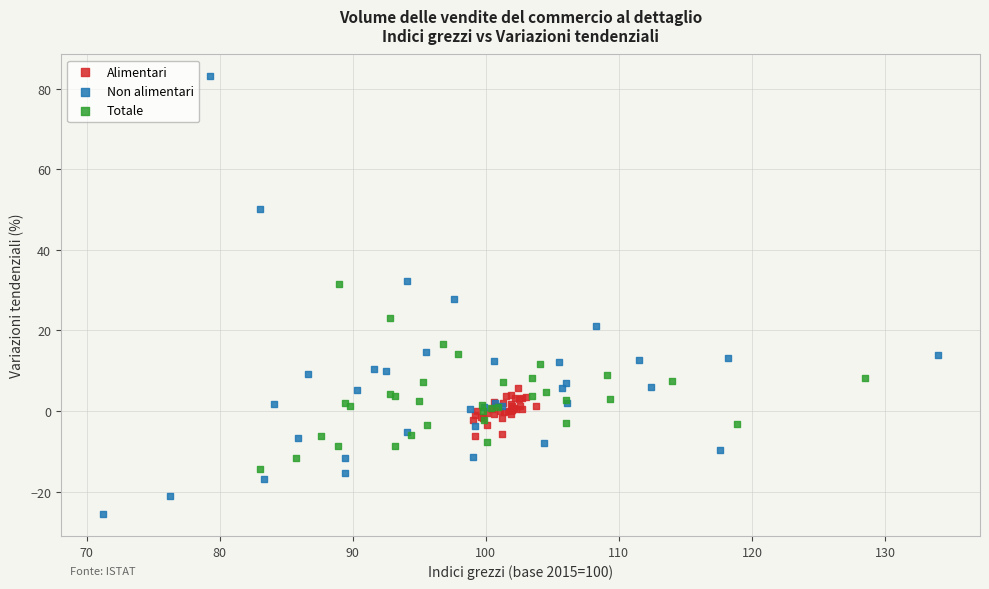

Which series has the largest Y range (max minus min)?

Non alimentari